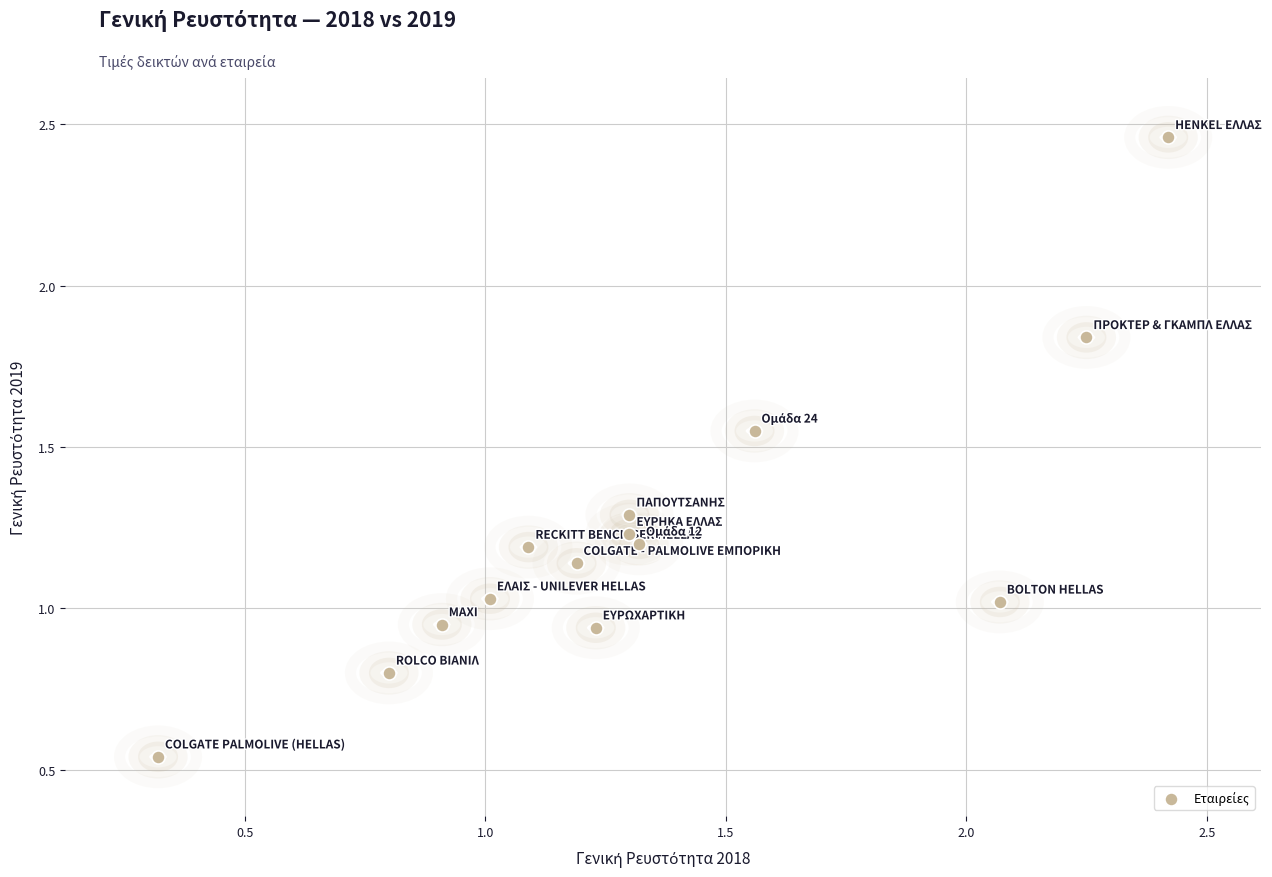

What is the range of Y values (max minus min)?

1.9